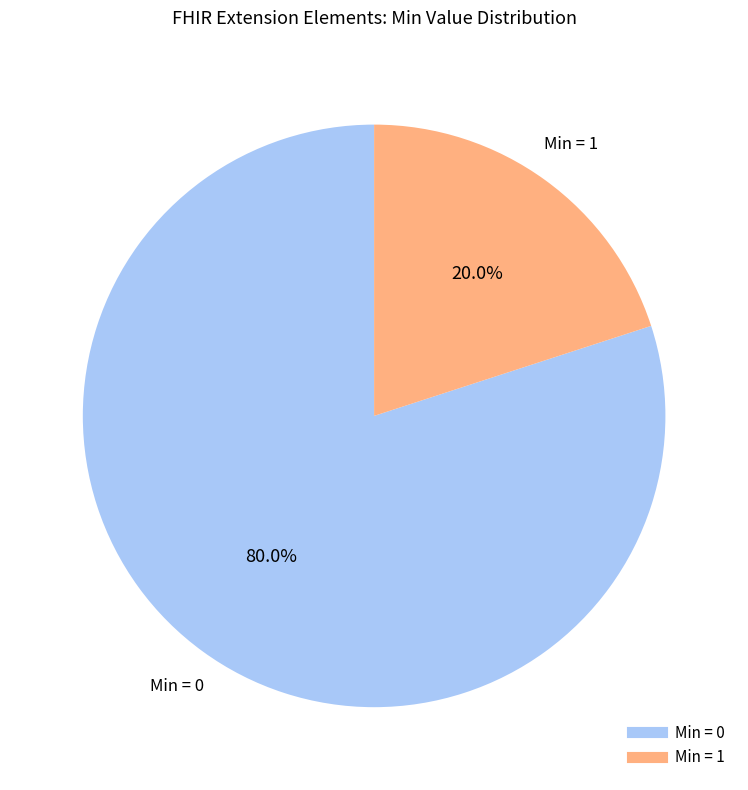

How many slices are in this pie chart?

2